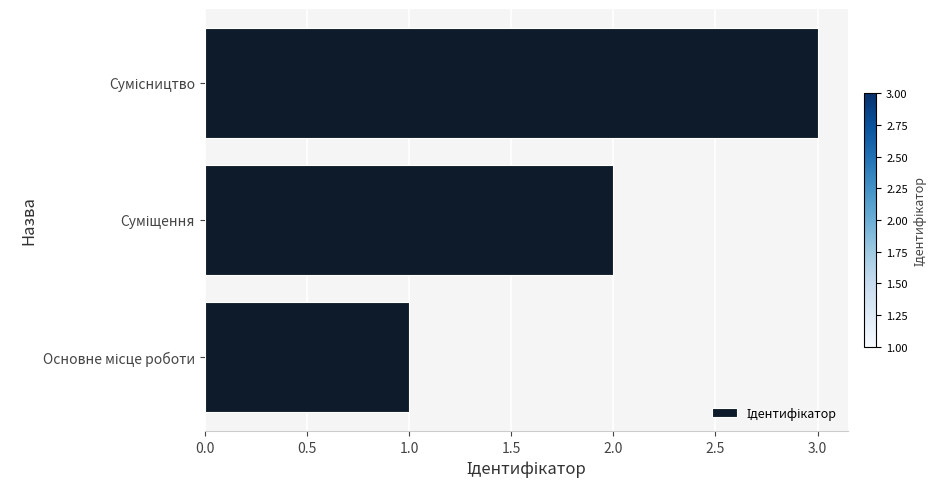

What is the maximum value shown in the chart?

3